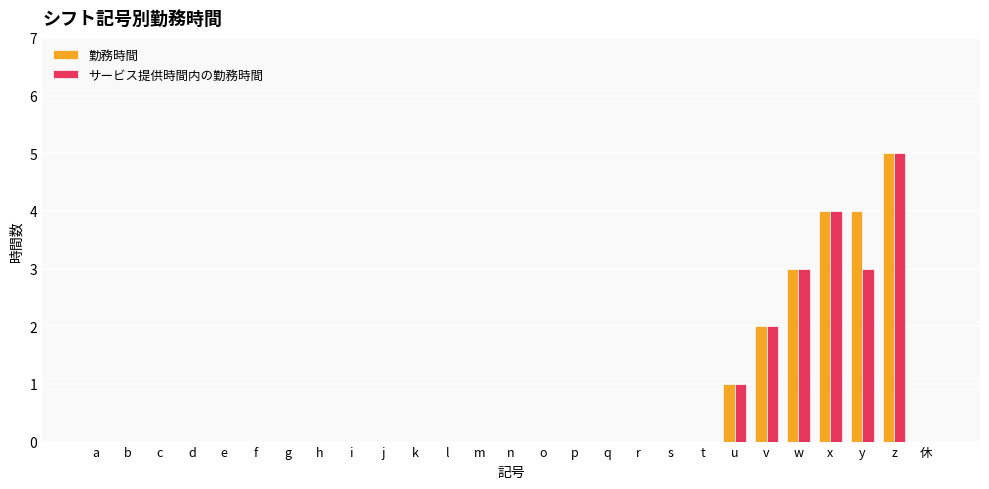

At which label does 勤務時間 reach its peak?

z